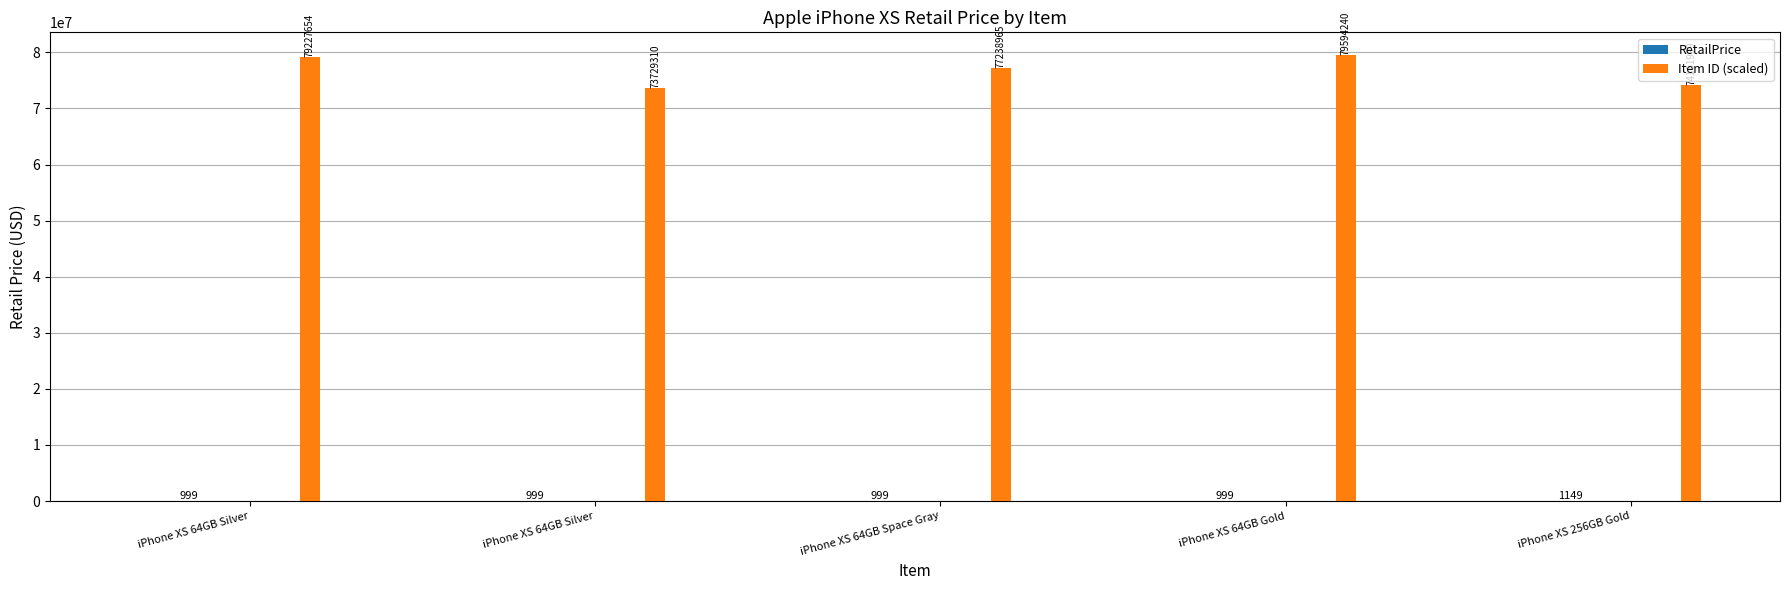

How many data points does each series have?

5